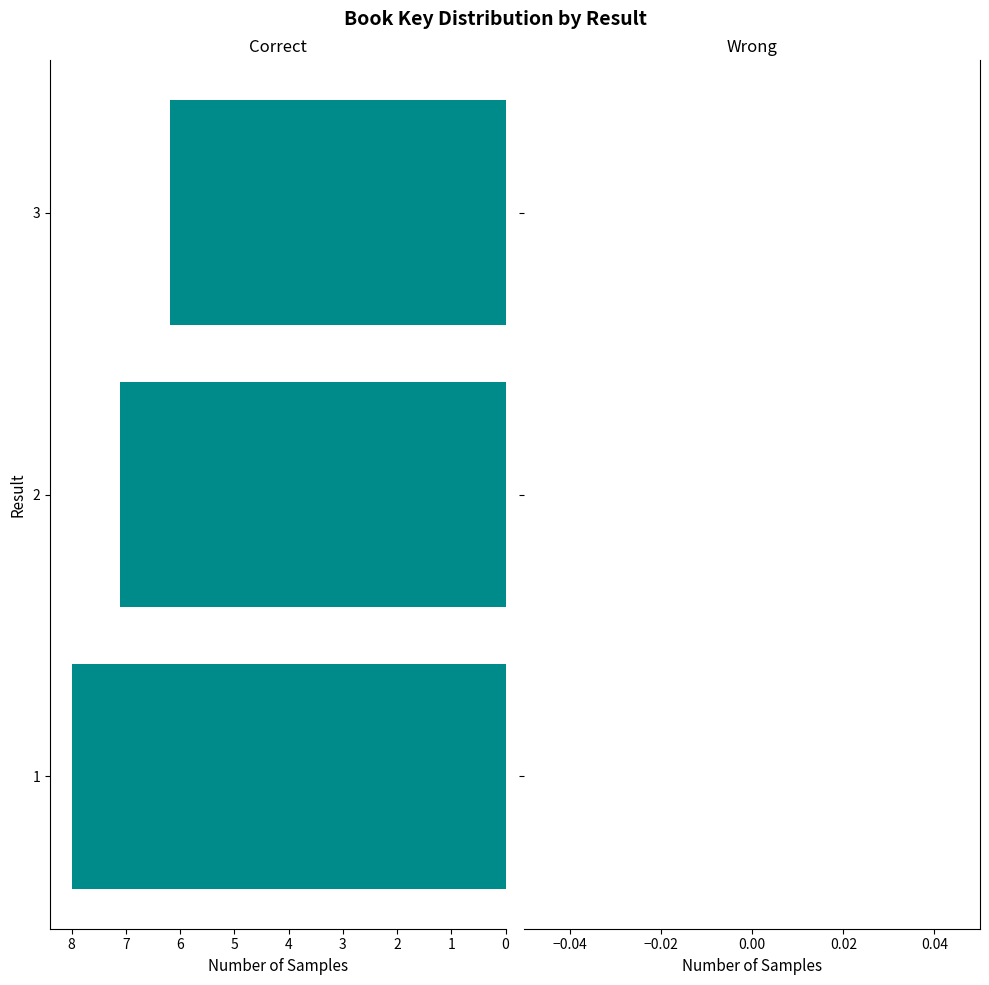

The chart shows a value of 7.1 at 2. True or false?

True